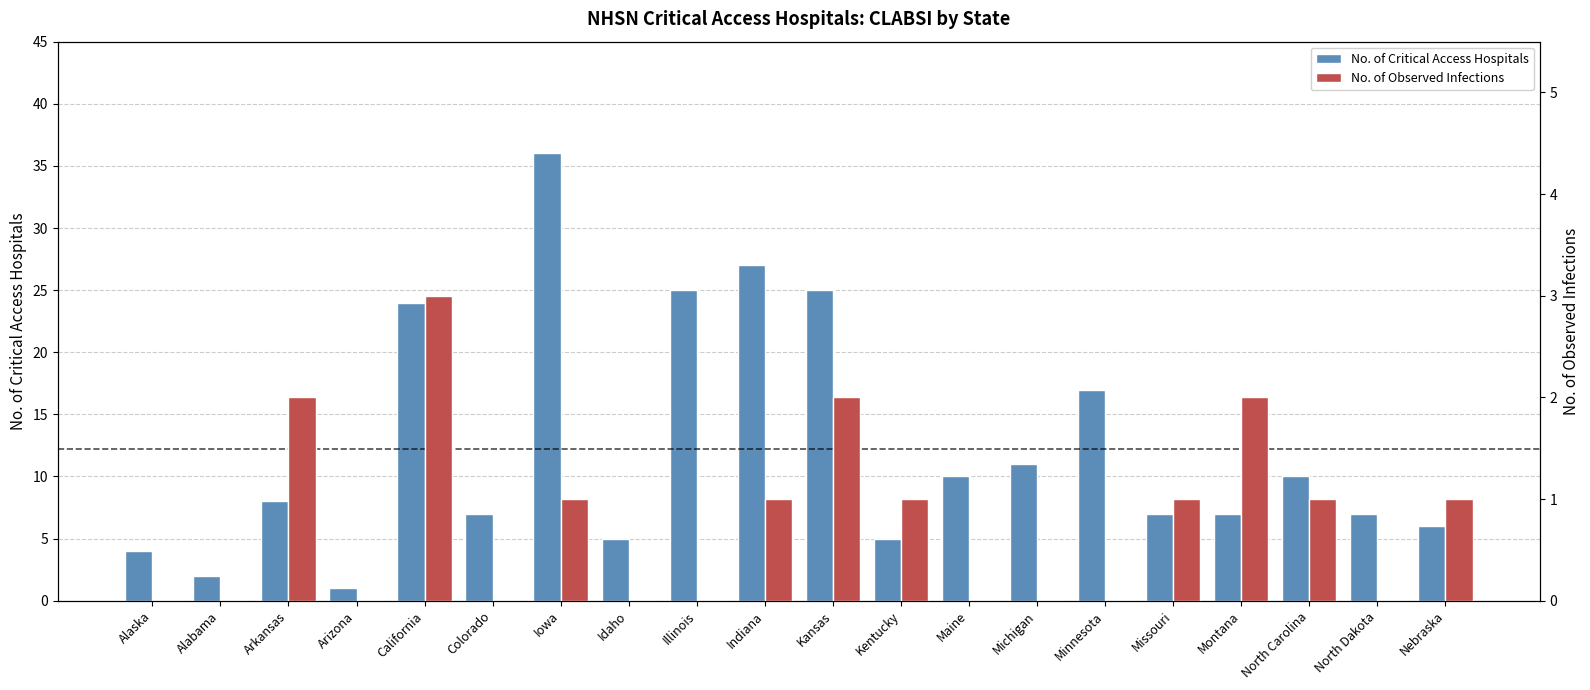

The value of No. of Observed Infections at Alaska is 2. True or false?

False